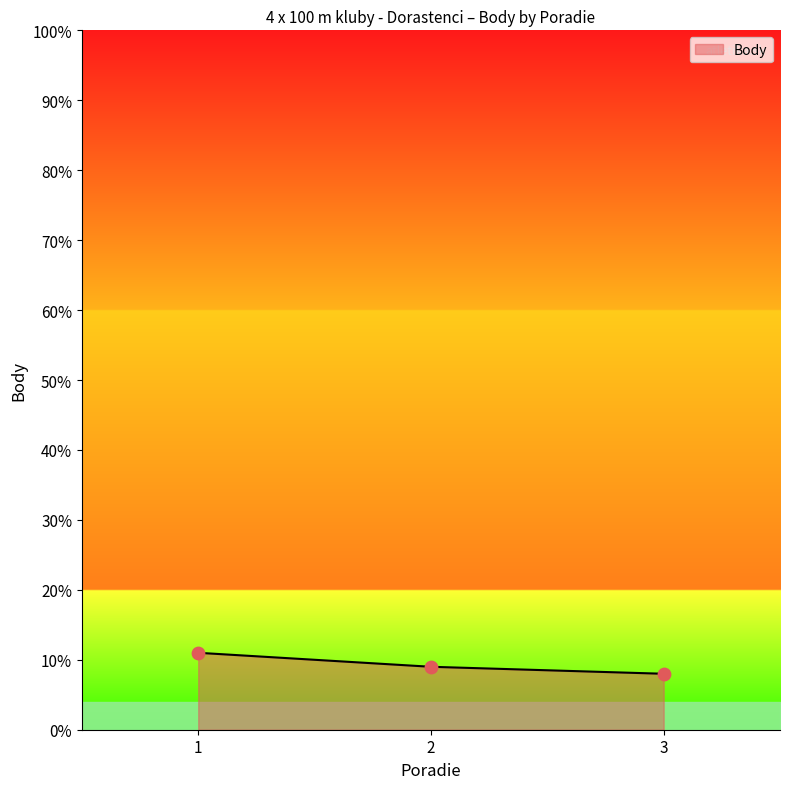

Between 1 and 3, which is larger?

1